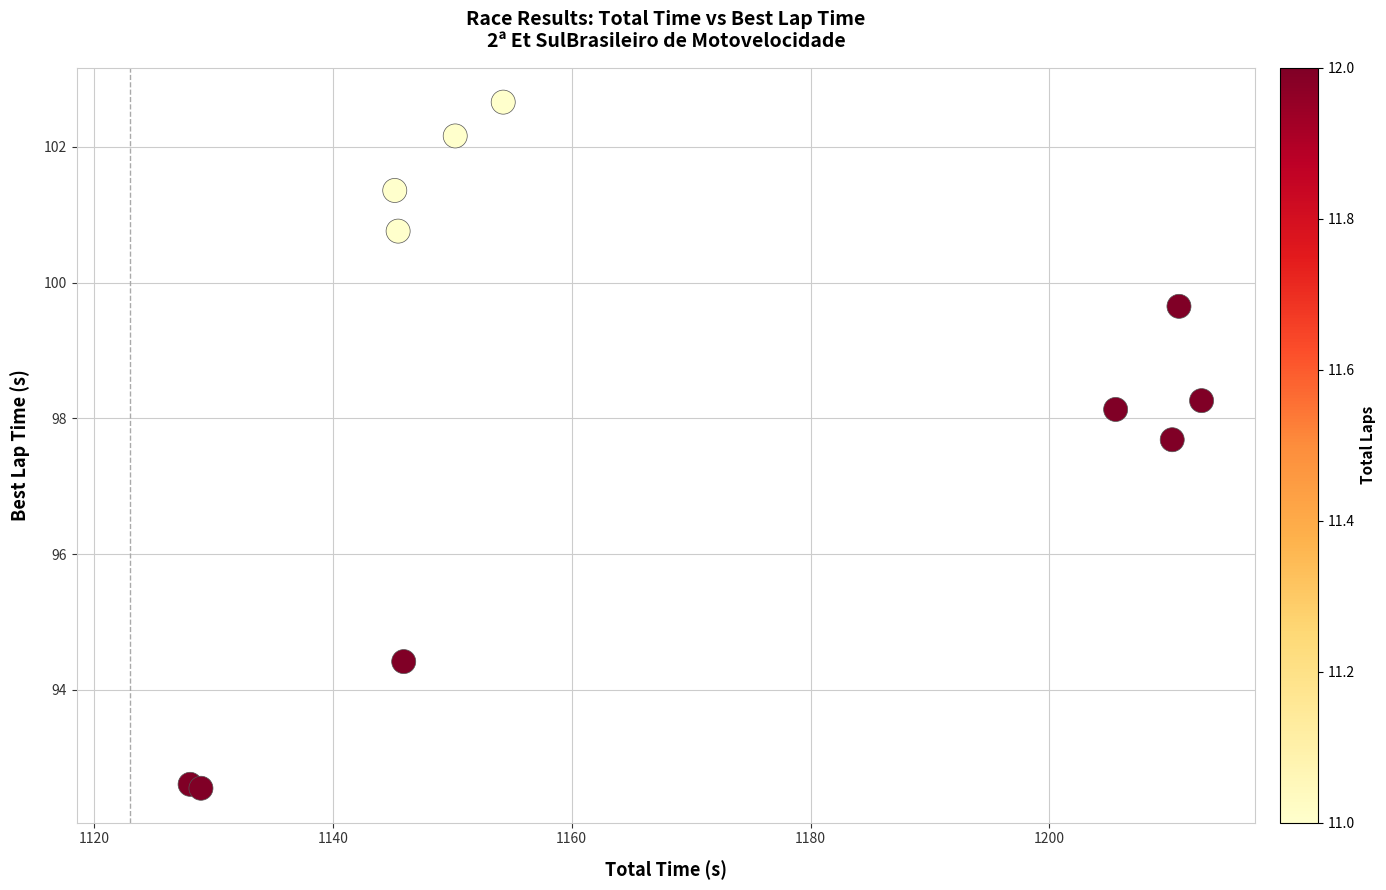

What Y value in the scatter plot is closest to 97?

97.7